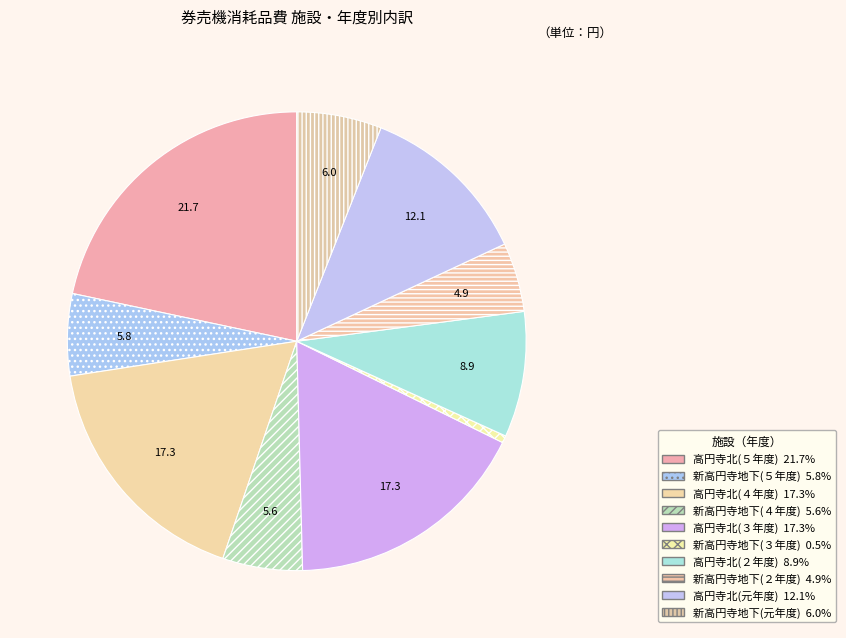

Is 新高円寺地下(４年度) the majority of the pie?

No